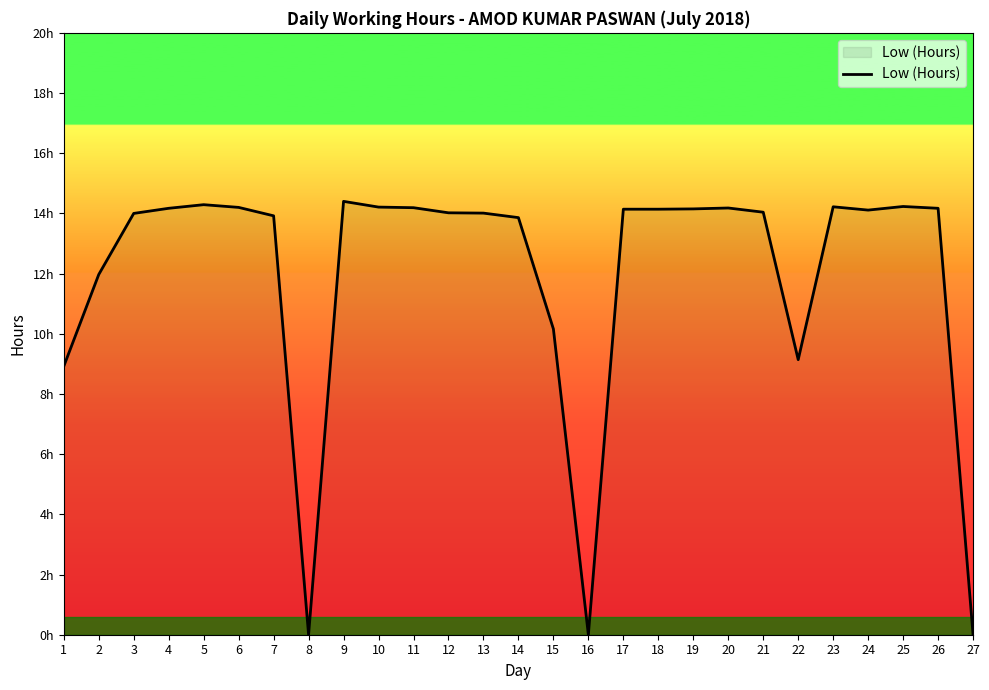

Is this an area chart (filled region under the line)?

Yes